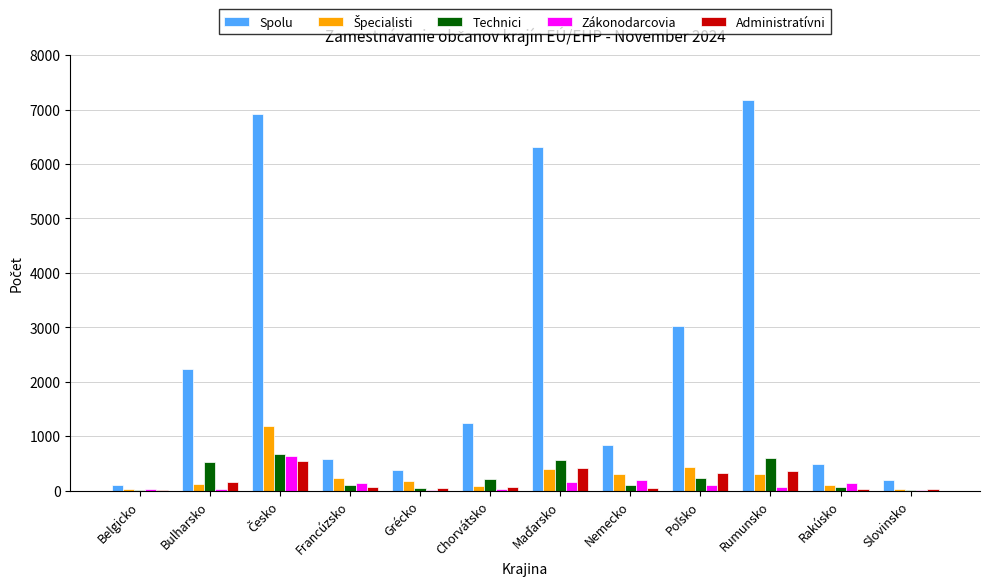

What is the greatest value displayed?

7176